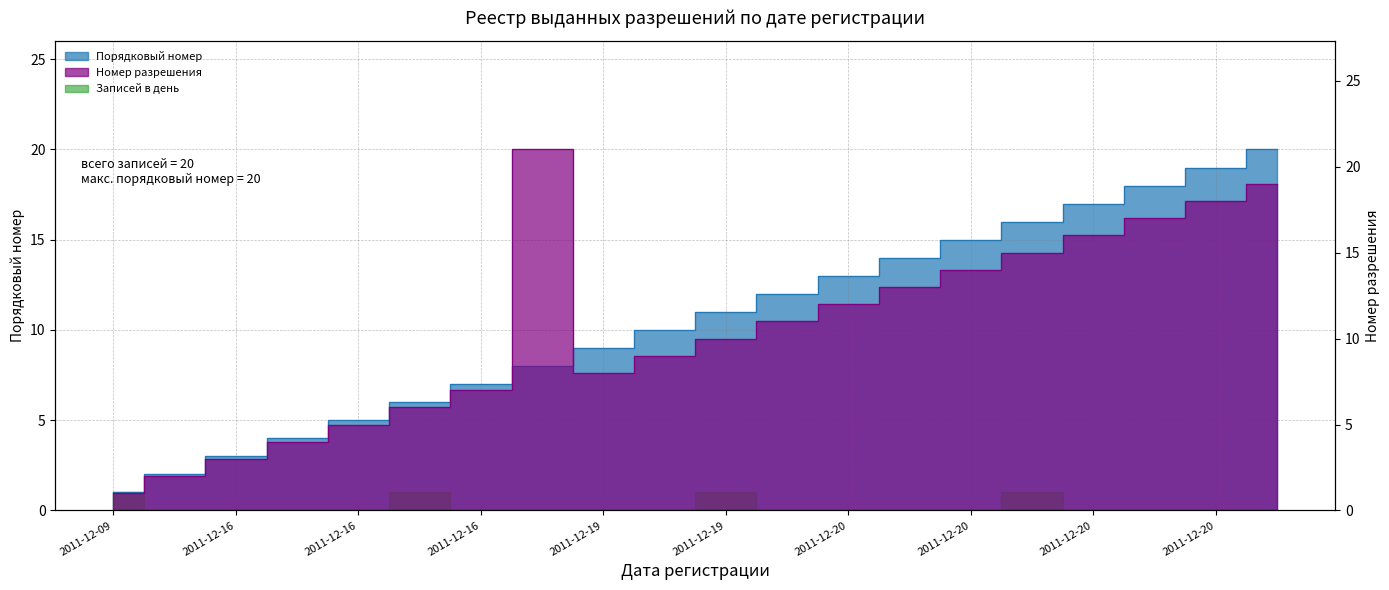

Is the value of Порядковый номер at 2011-12-20 greater than the value of Номер разрешения at 2011-12-16?

Yes